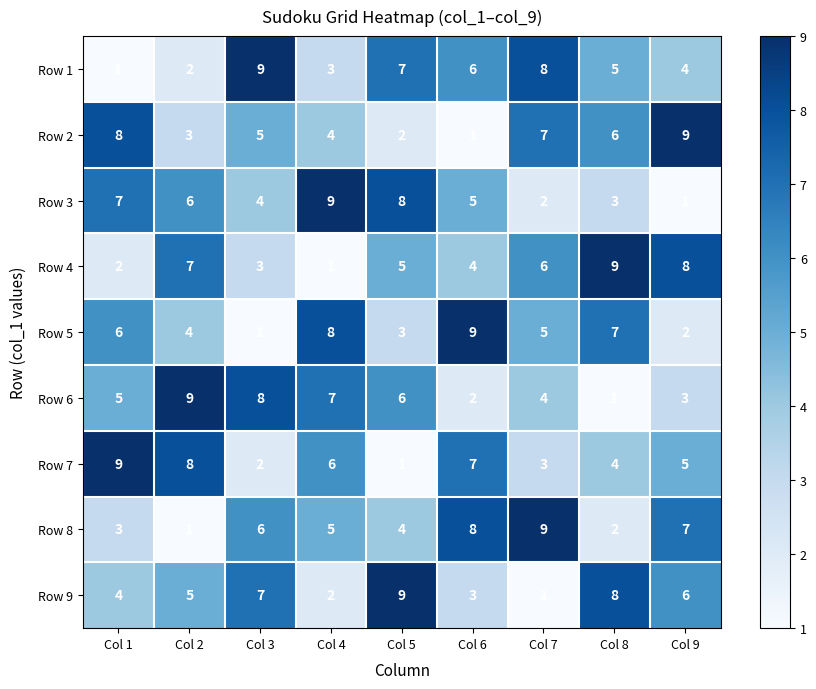

What is the total value across all series at Col 1?

45